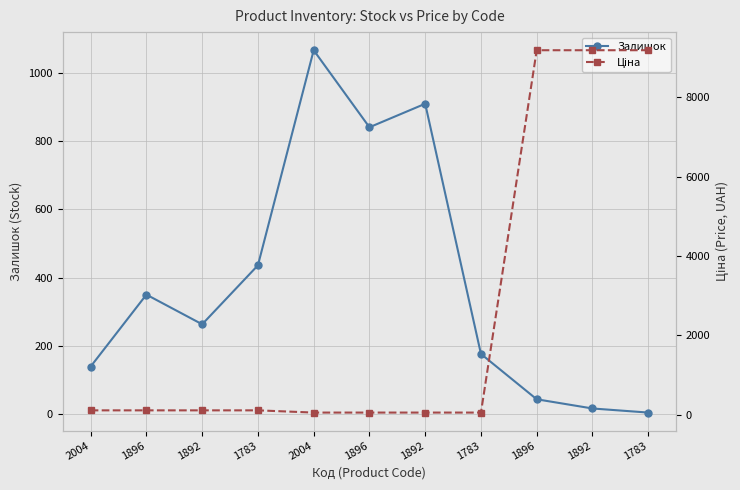

After their last crossing, which series has the higher values: Ціна or Залишок?

Ціна